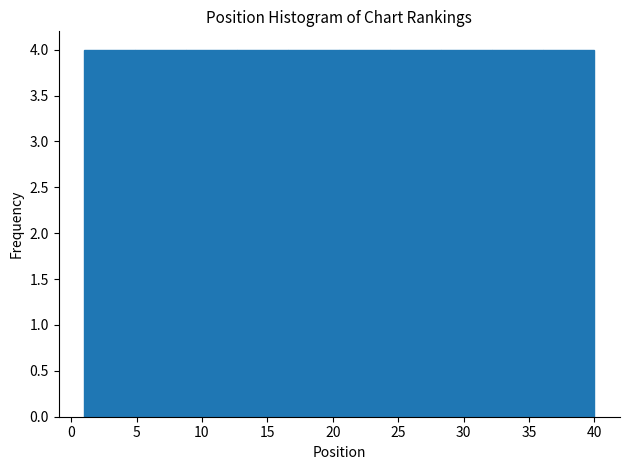

Reading left to right, transcribe this chart: for each bar, give the range it covers on the x-axis and its height. Neither the bar edges nor the heights are printed on the chart, so give them approximately, as read against the axes.

1.0 to 4.9: 4
4.9 to 8.8: 4
8.8 to 12.7: 4
12.7 to 16.6: 4
16.6 to 20.5: 4
20.5 to 24.4: 4
24.4 to 28.3: 4
28.3 to 32.2: 4
32.2 to 36.1: 4
36.1 to 40.0: 4